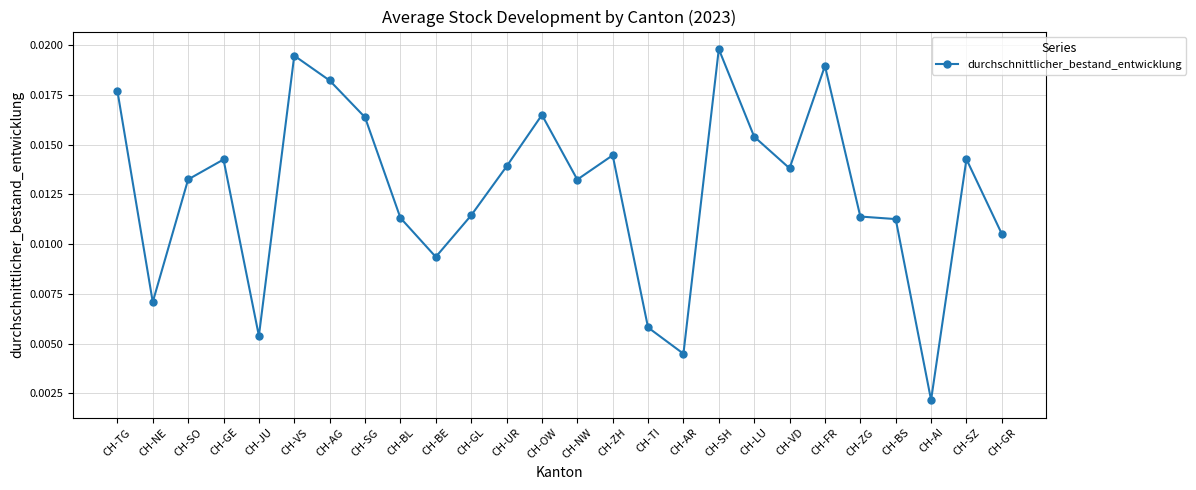

What is the label of the 13th point from the left?

CH-OW